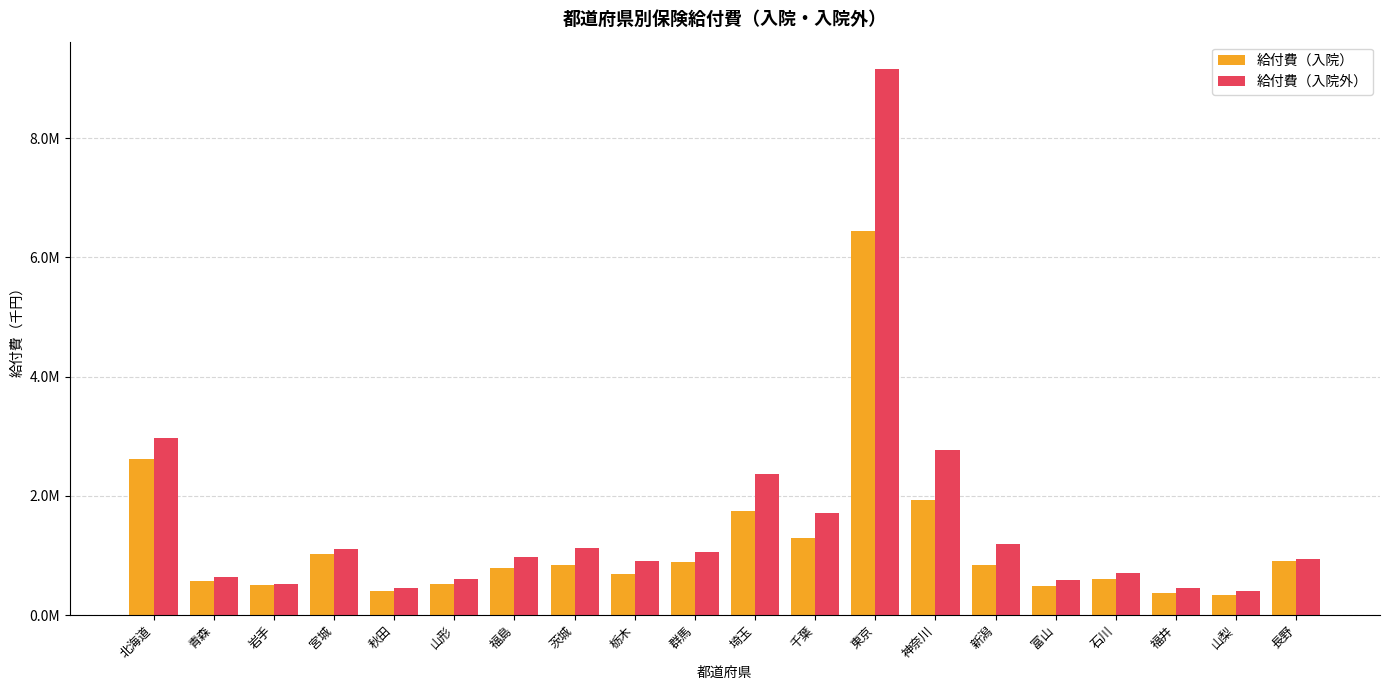

What are all the series names shown in the legend?

給付費（入院）, 給付費（入院外）